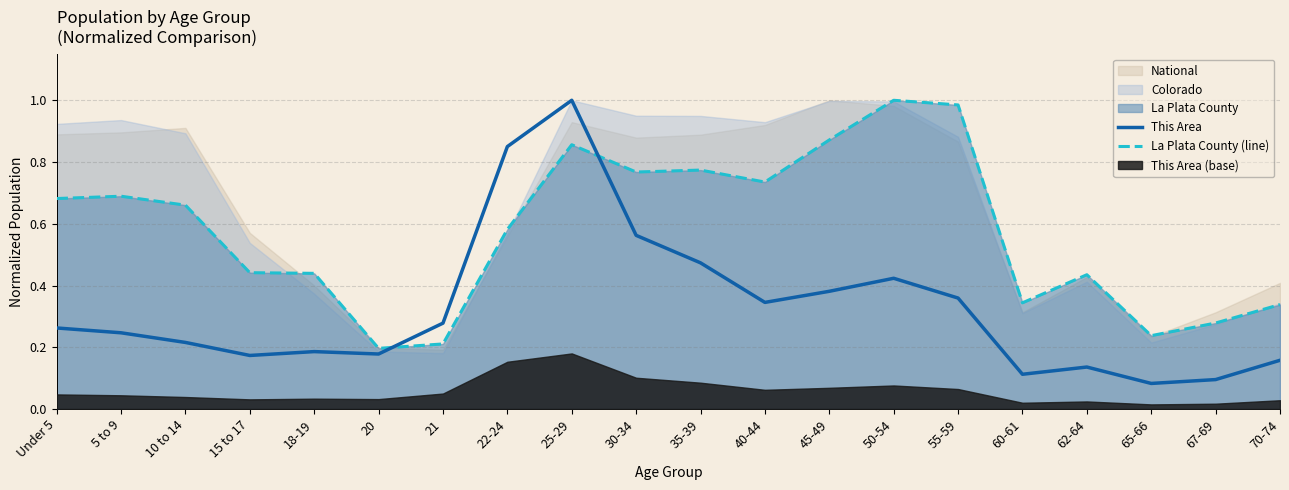

What is the value of the This Area point at the 20th from the left?

0.2